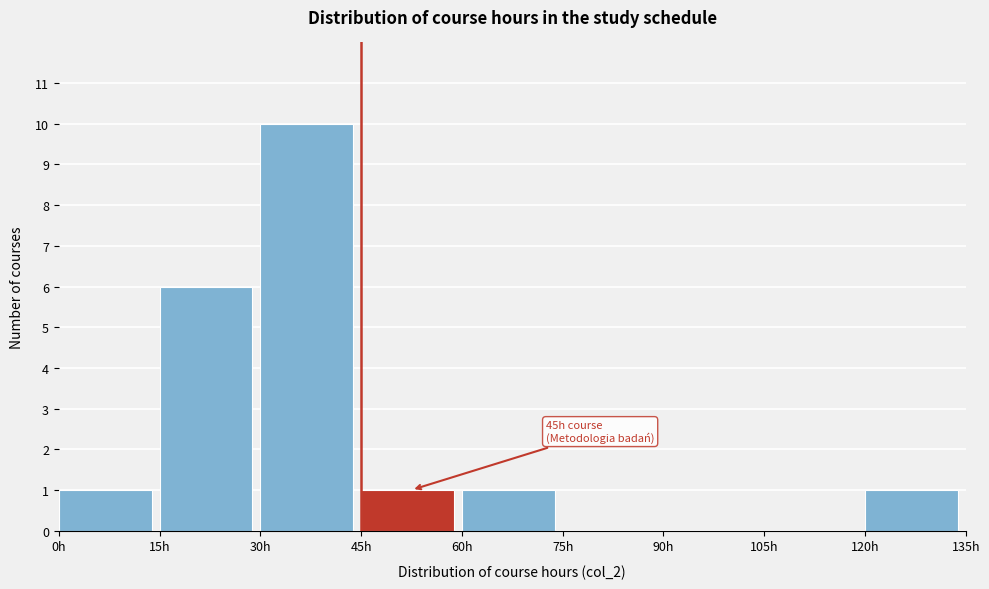

Over which range of the x-axis is the bar tallest?

30 to 45